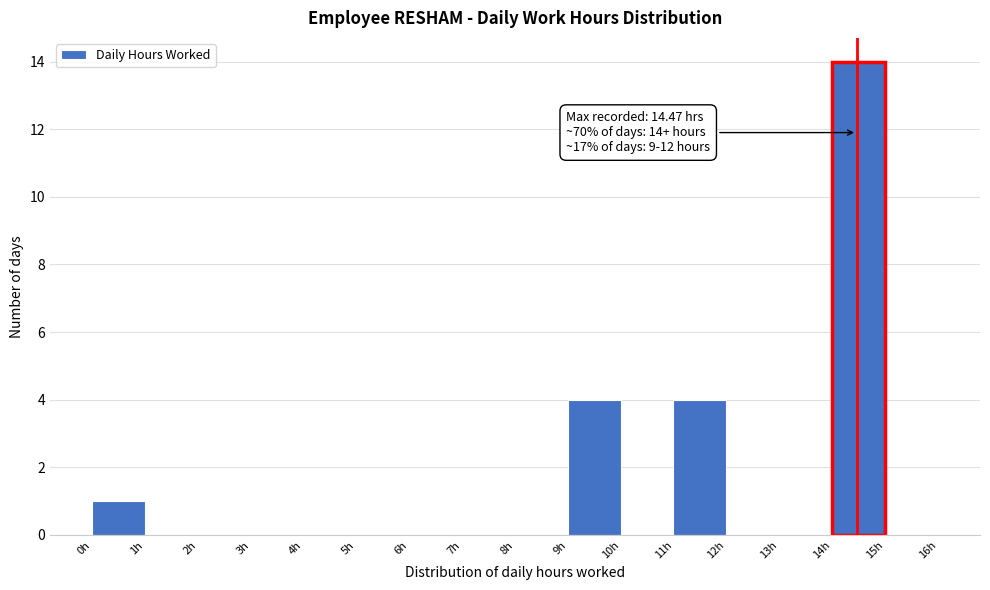

Which range on the x-axis has the tallest bar?

14 to 15